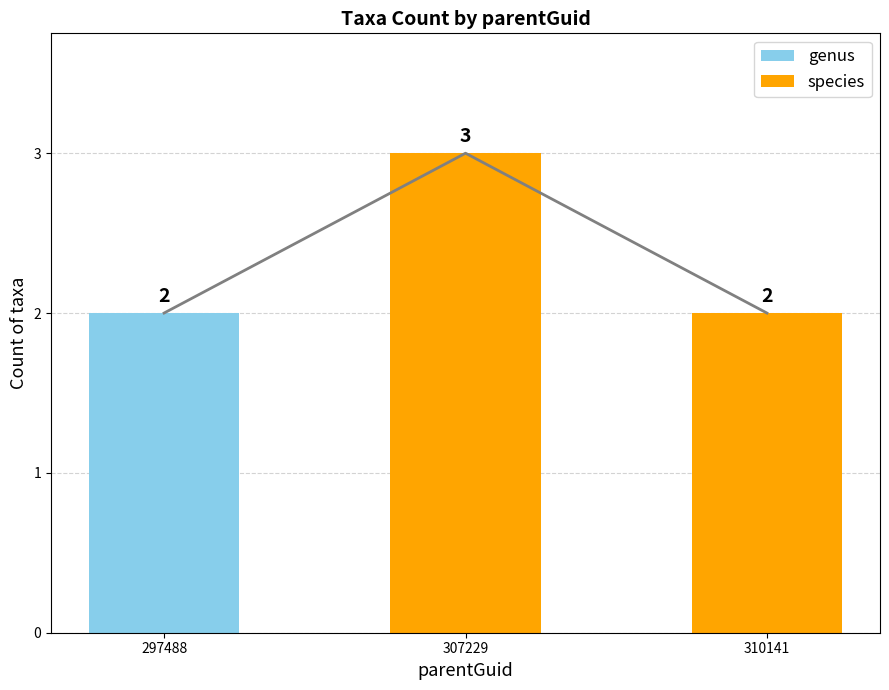

What is the value of the species bar at the 3rd from the left?

2